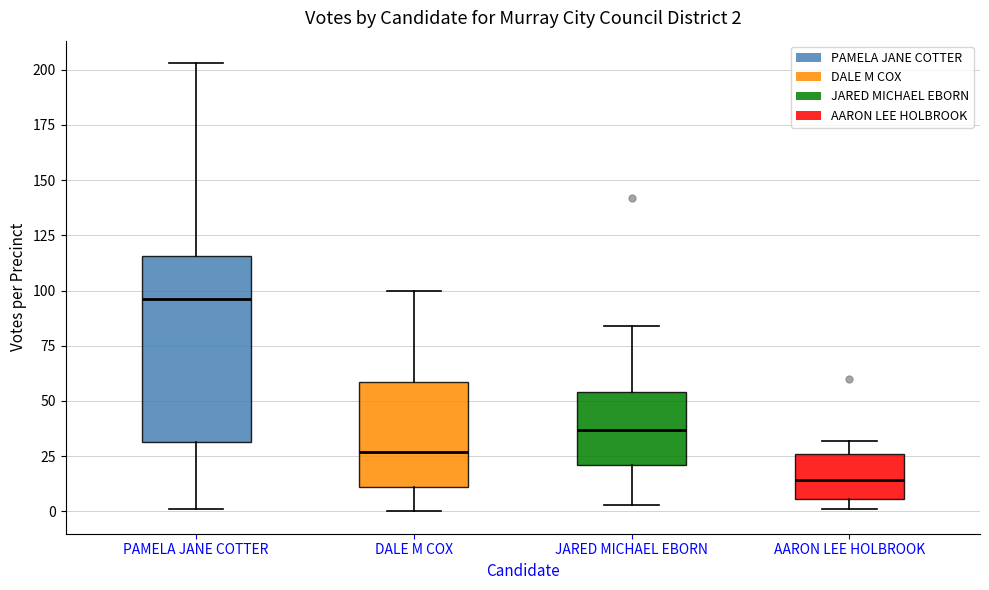

Which box's median line is the highest?

PAMELA JANE COTTER